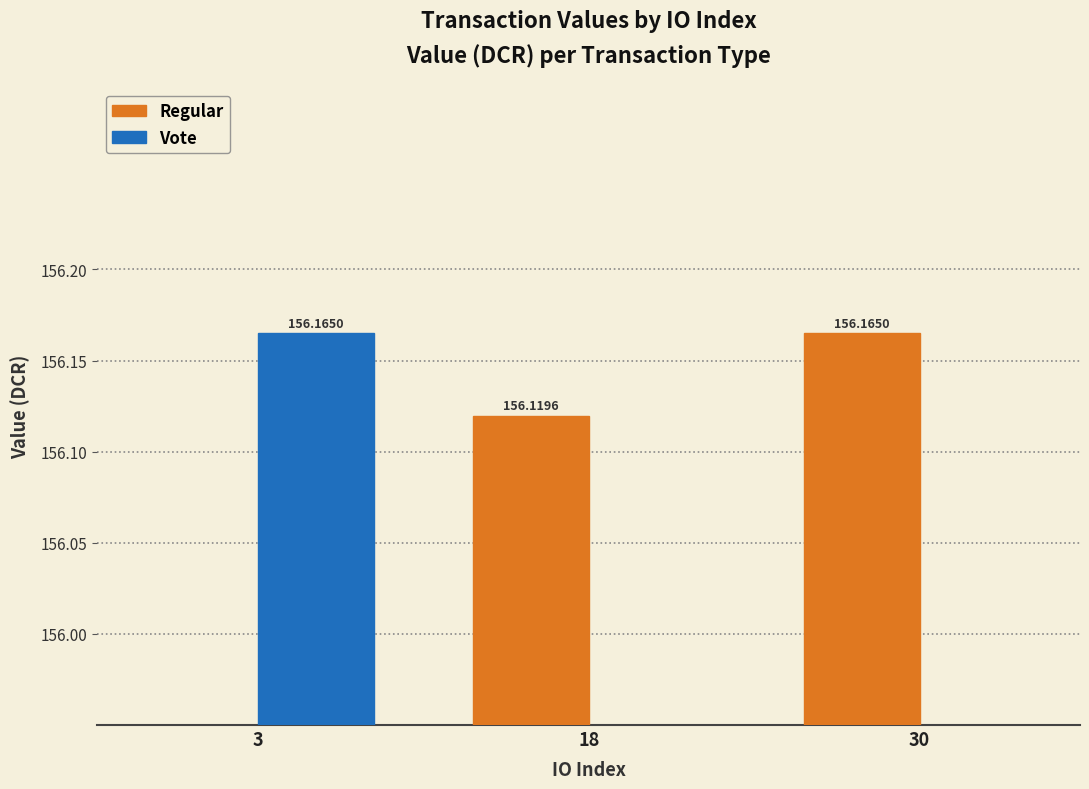

Is it true that Vote equals 0.0 at 18?

True